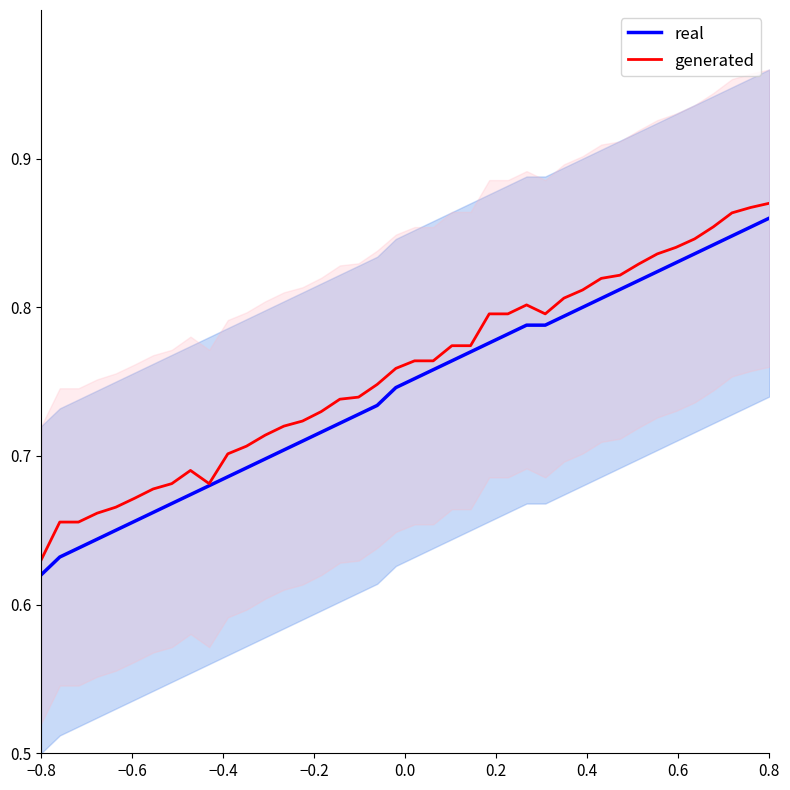

Which category has the lowest value in the real series?

−0.8